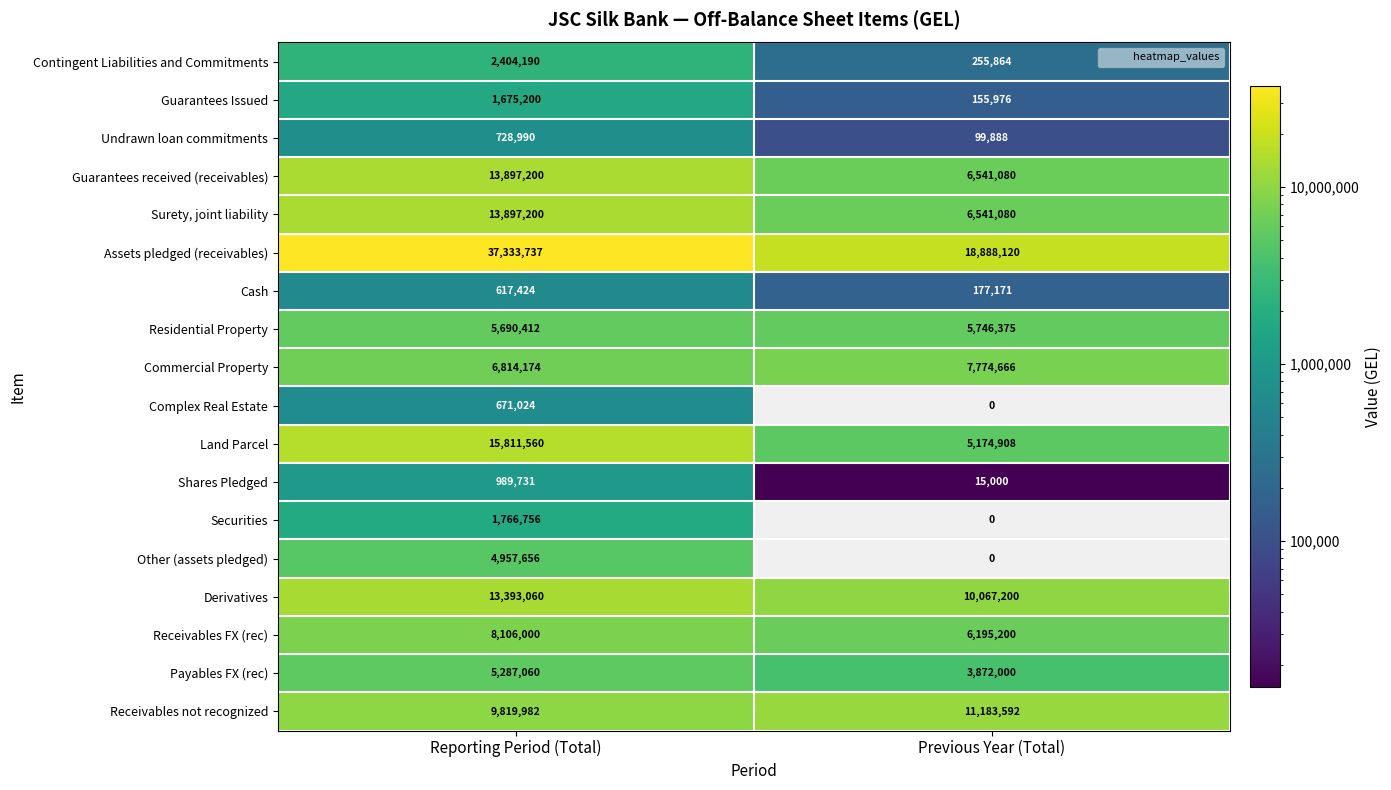

At which category is the sum across all series the highest?

Reporting Period (Total)